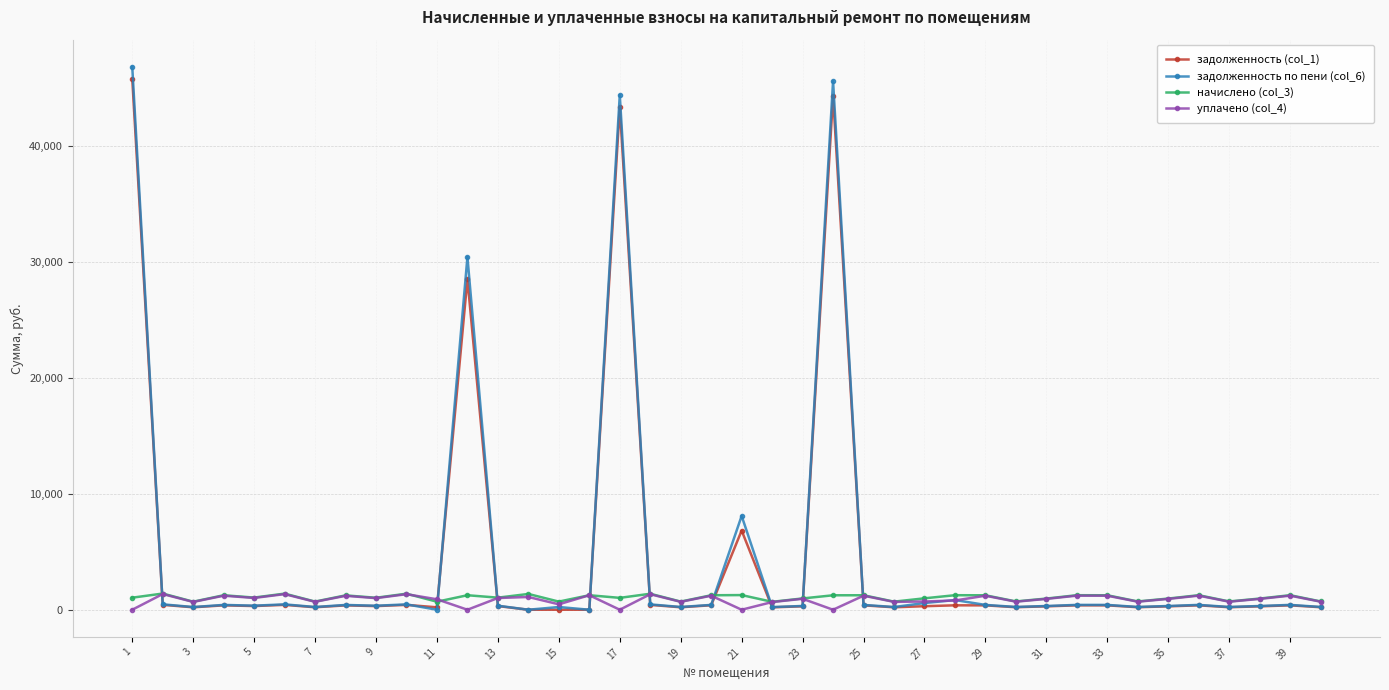

At how many categories does at least one series exceed 4093?

5